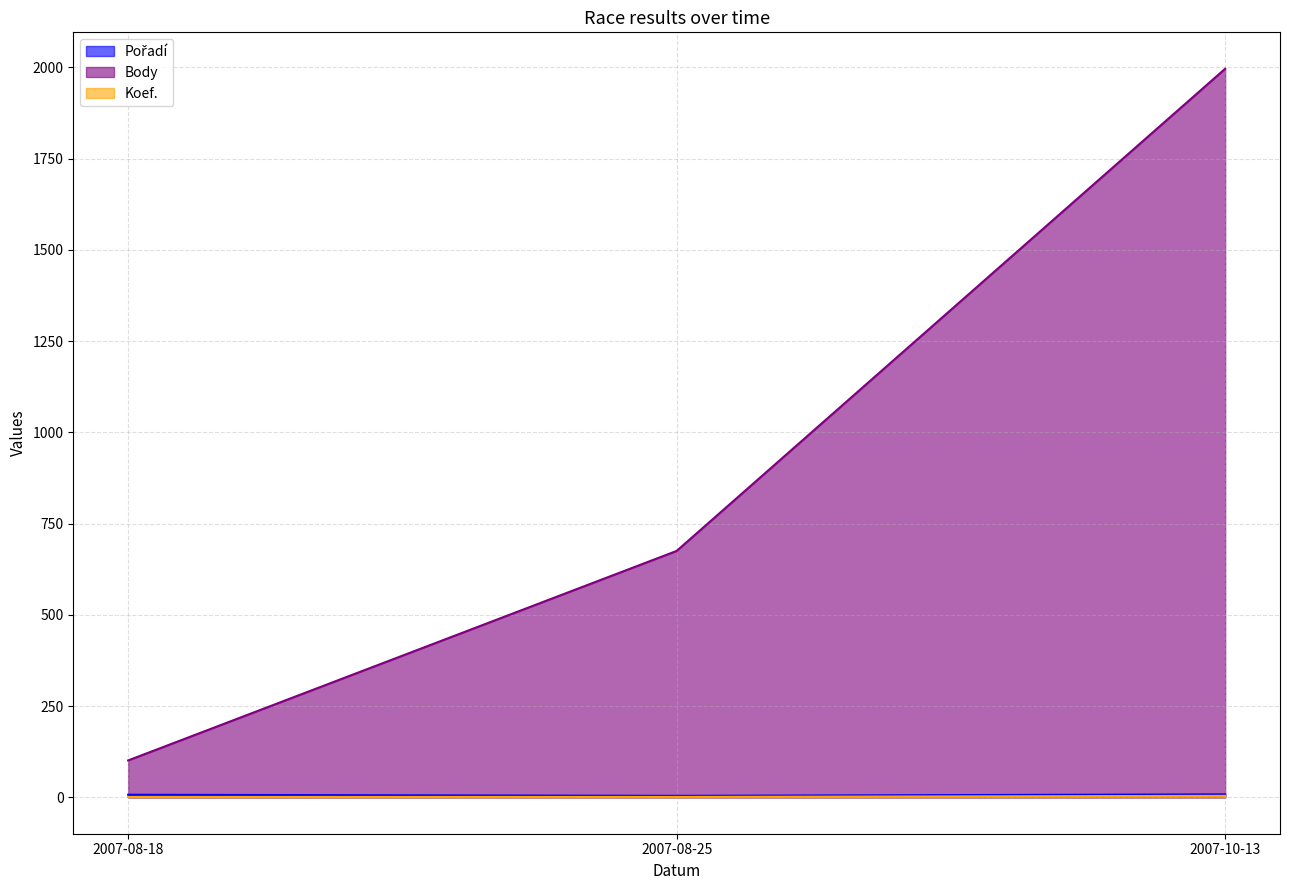

What is the spread (max minus min) of values at 2007-10-13?

1992